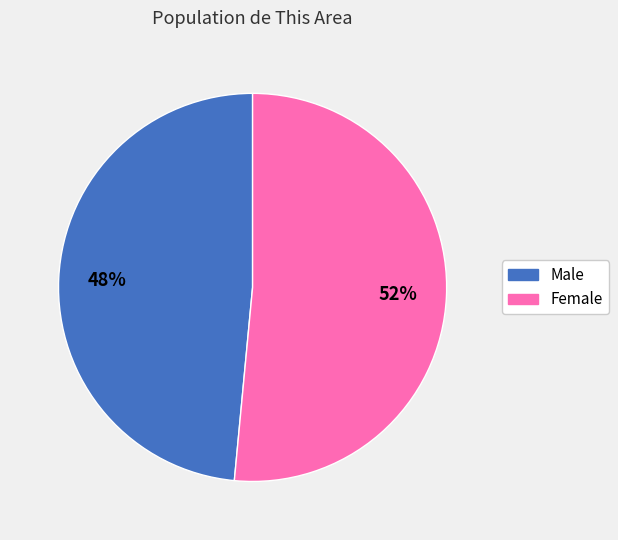

The Female slice represents 52% of the pie. True or false?

True